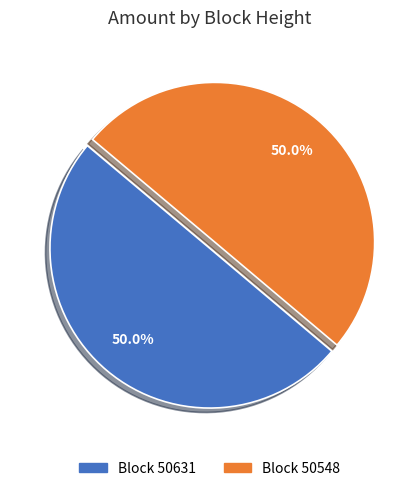

Approximately how many times larger is the value at Block 50548 compared to Block 50631?

1.0